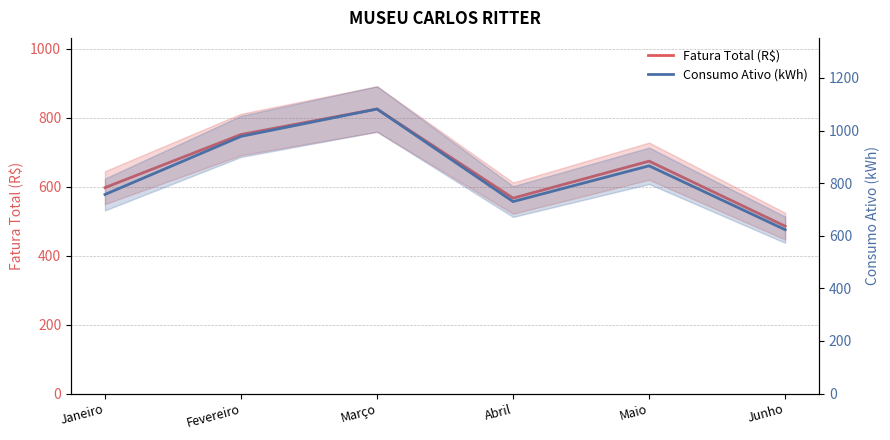

What is the difference between the Consumo Ativo (kWh) values at Junho and Maio?

243.0